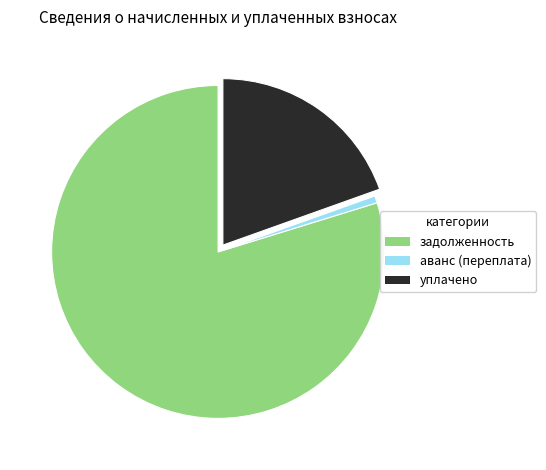

How many segments does this pie chart have?

3